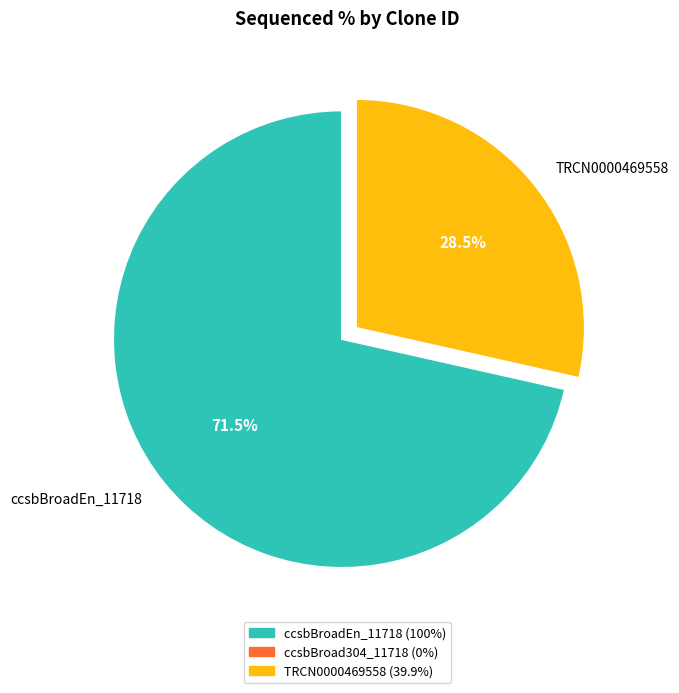

What percentage is NOT represented by TRCN0000469558?

71.5%